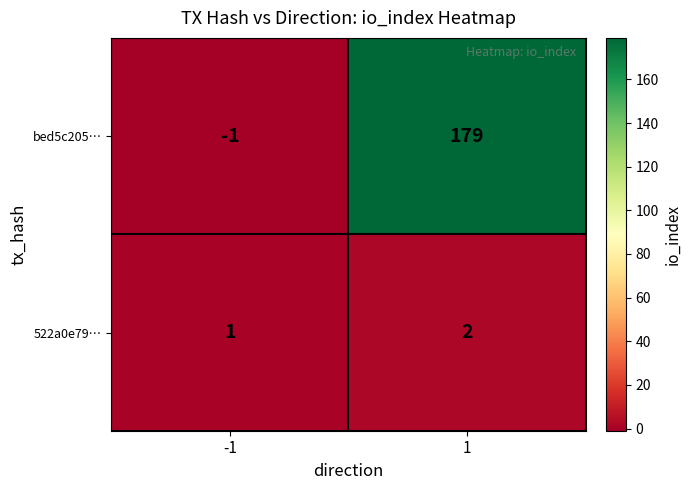

What is the difference between the highest and lowest values at 1?

177